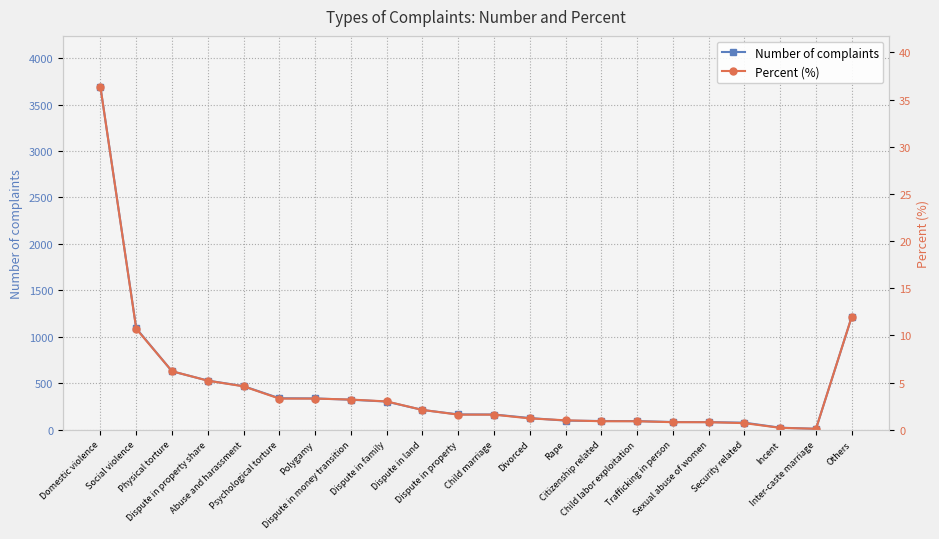

True or false: Number of complaints and Percent (%) intersect in this chart.

False